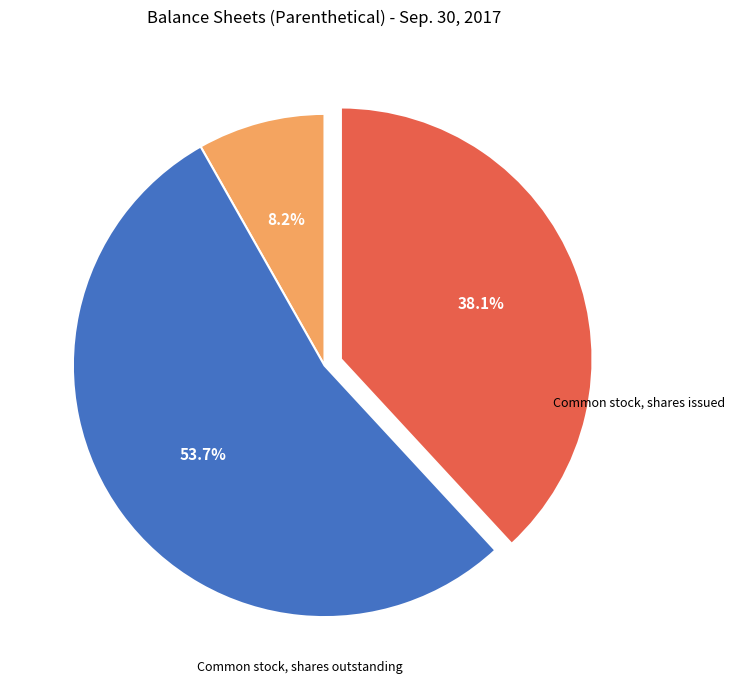

How many segments does this pie chart have?

3